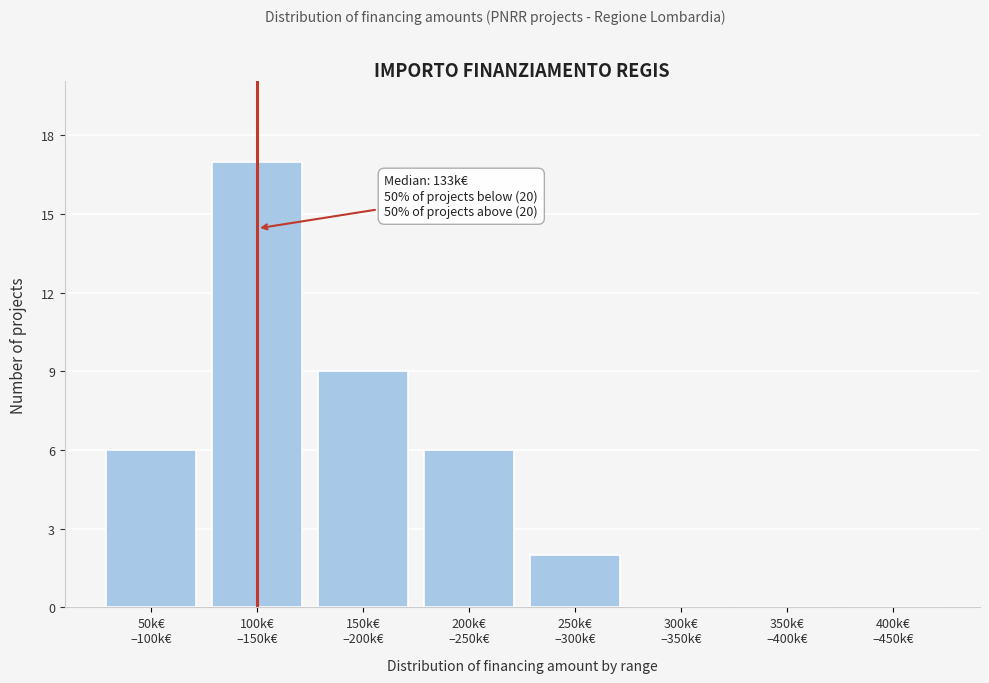

What is the sum of all values?

40